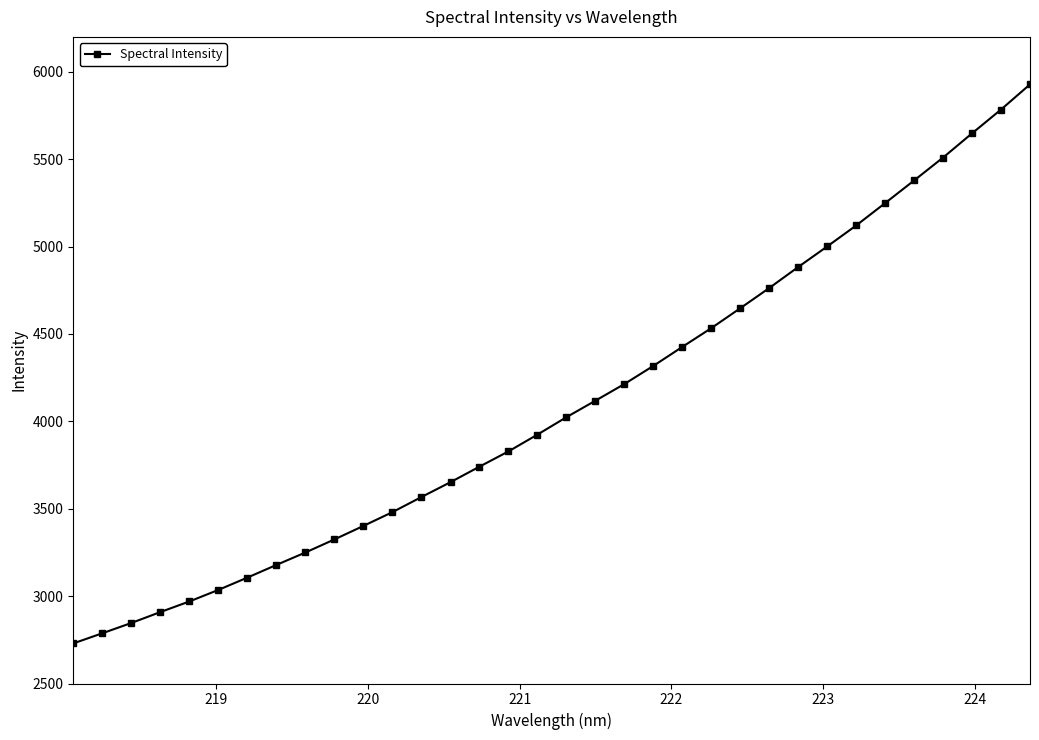

What is the average value?

4096.5